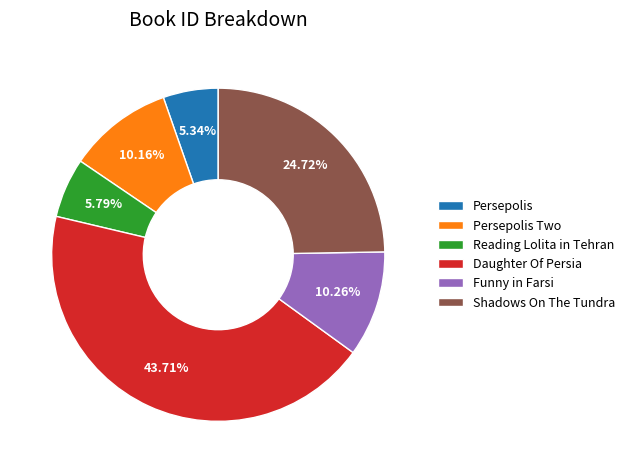

Between Daughter Of Persia and Persepolis, which is larger?

Daughter Of Persia